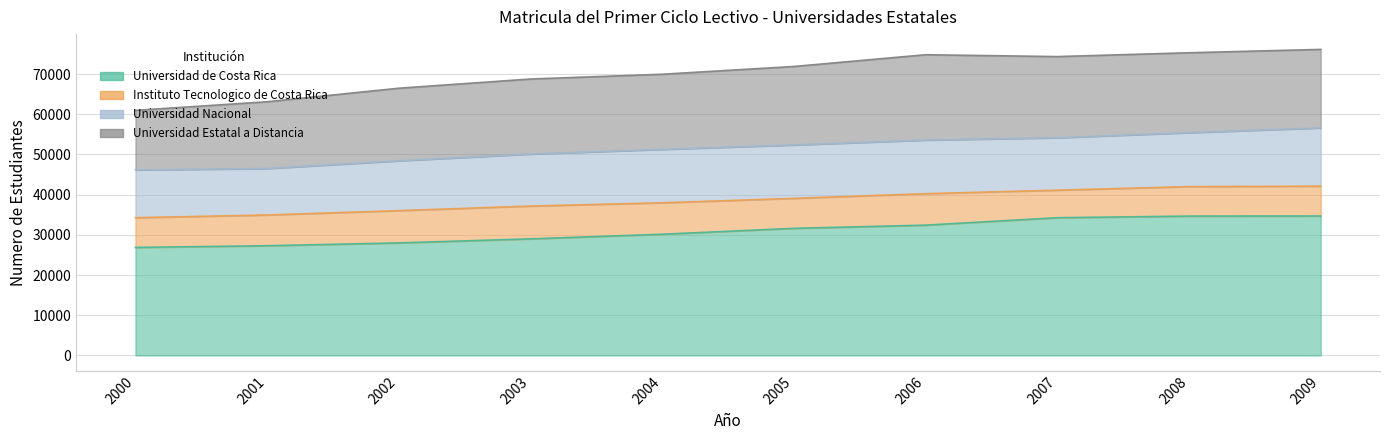

Is the value of Universidad de Costa Rica at 2005 greater than the value of Instituto Tecnologico de Costa Rica at 2009?

Yes